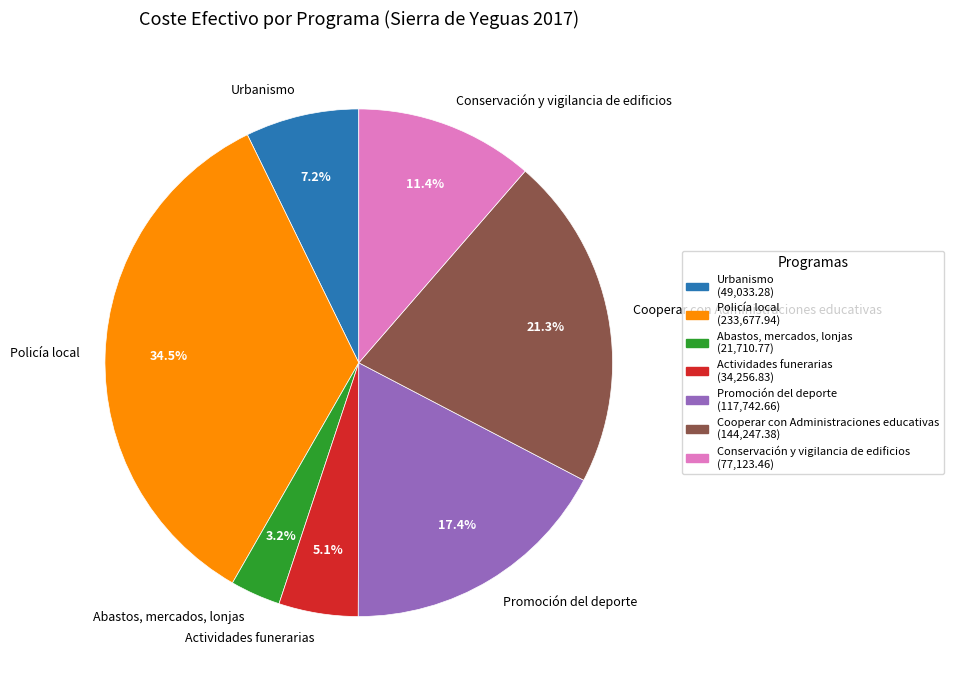

Is the sum of Policía local and Abastos, mercados, lonjas greater than half?

No